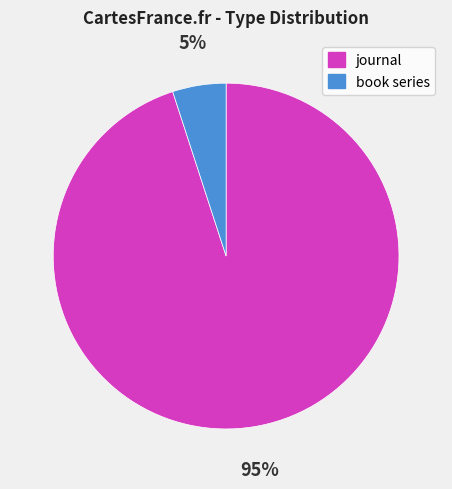

Rank the categories by value from highest to lowest.

journal, book series